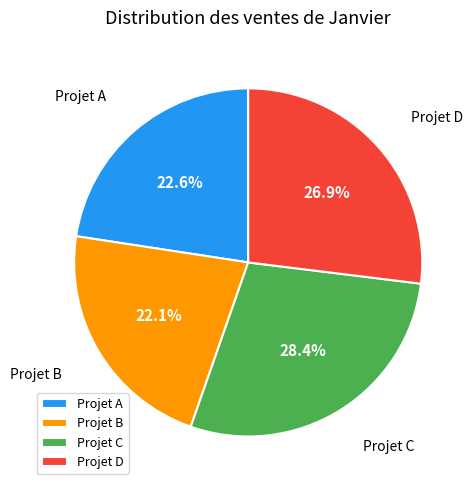

Does Projet C account for over 50% of the chart?

No